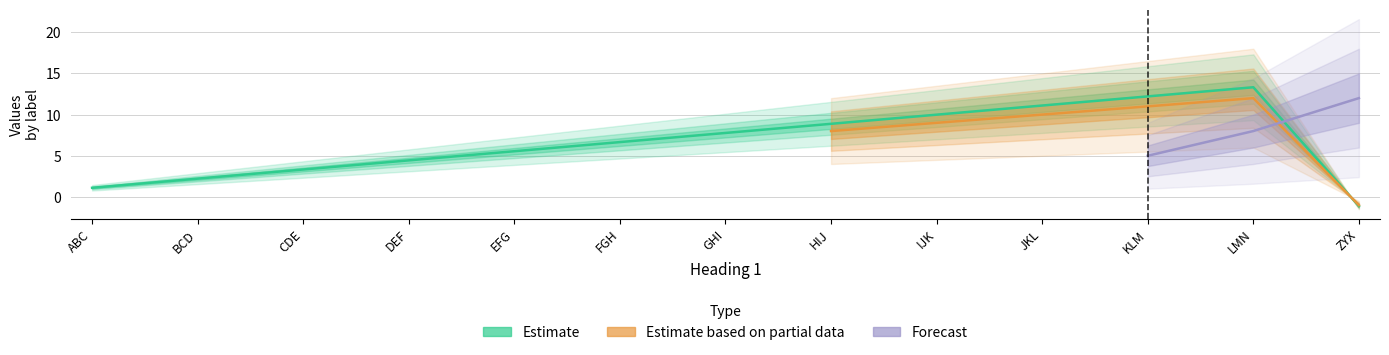

What is the value of the Estimate based on partial data point at the 9th from the left?

9.0